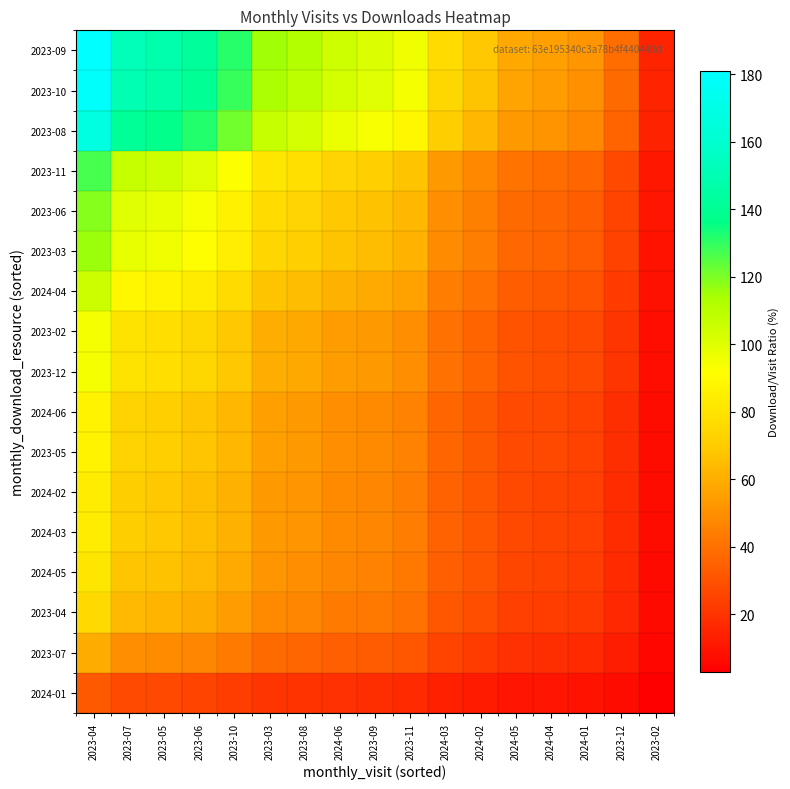

At which category does the chart reach its minimum across all series?

2023-02